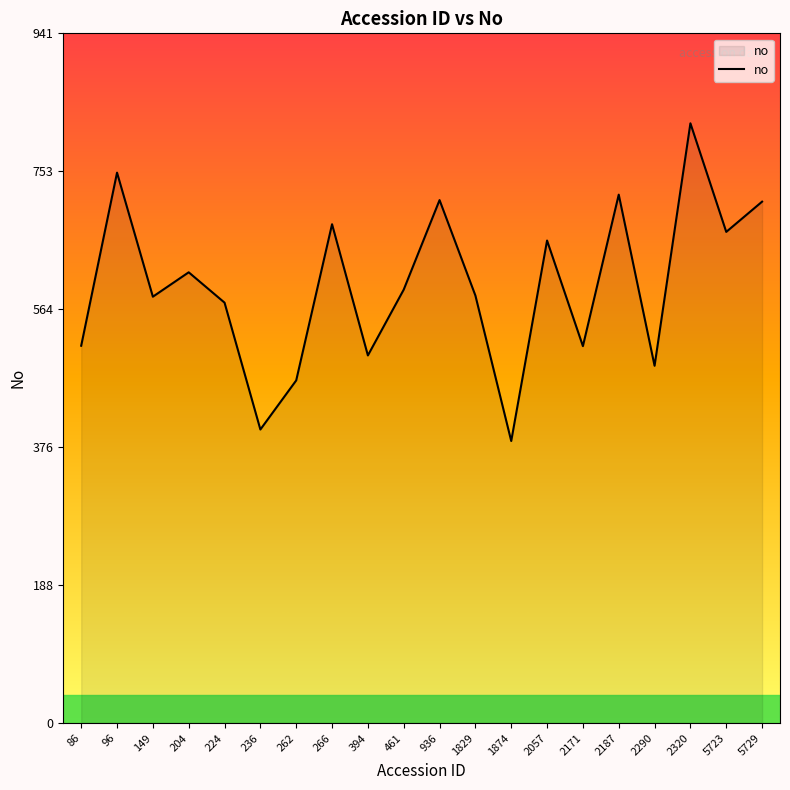

What is the minimum value shown in the chart?

384.7